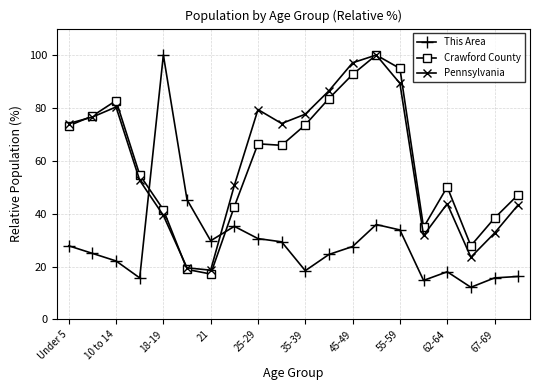

True or false: Pennsylvania and Crawford County cross at least once.

True